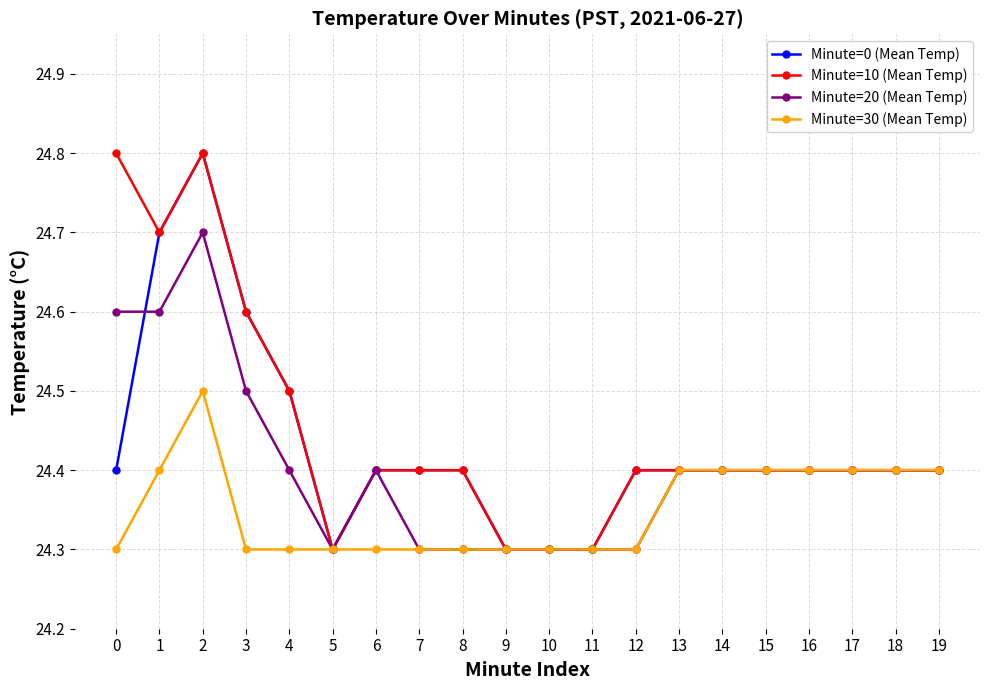

Reading left to right, list all the values displayed in this chart.

Minute=0 (Mean Temp): 0=24.4	1=24.7	2=24.8	3=24.6	4=24.5	5=24.3	6=24.4	7=24.4	8=24.4	9=24.3	10=24.3	11=24.3	12=24.4	13=24.4	14=24.4	15=24.4	16=24.4	17=24.4	18=24.4	19=24.4
Minute=10 (Mean Temp): 0=24.8	1=24.7	2=24.8	3=24.6	4=24.5	5=24.3	6=24.4	7=24.4	8=24.4	9=24.3	10=24.3	11=24.3	12=24.4	13=24.4	14=24.4	15=24.4	16=24.4	17=24.4	18=24.4	19=24.4
Minute=20 (Mean Temp): 0=24.6	1=24.6	2=24.7	3=24.5	4=24.4	5=24.3	6=24.4	7=24.3	8=24.3	9=24.3	10=24.3	11=24.3	12=24.3	13=24.4	14=24.4	15=24.4	16=24.4	17=24.4	18=24.4	19=24.4
Minute=30 (Mean Temp): 0=24.3	1=24.4	2=24.5	3=24.3	4=24.3	5=24.3	6=24.3	7=24.3	8=24.3	9=24.3	10=24.3	11=24.3	12=24.3	13=24.4	14=24.4	15=24.4	16=24.4	17=24.4	18=24.4	19=24.4